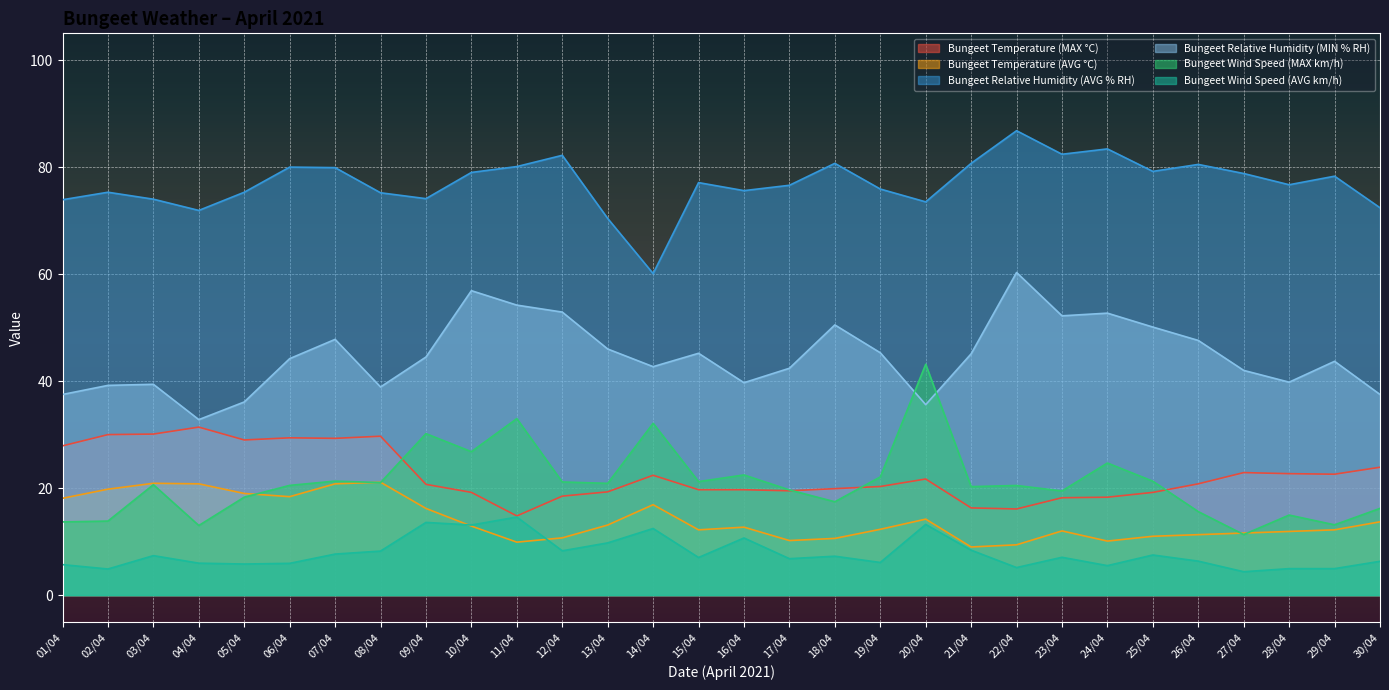

How many interior local peaks does the Bungeet Temperature (AVG °C) series have?

6